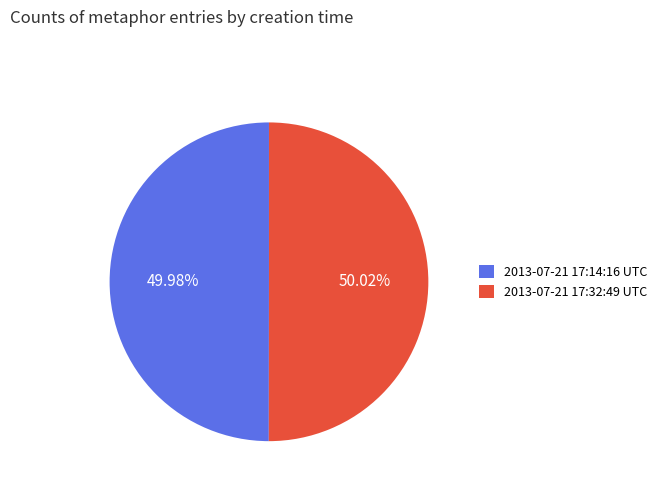

What percentage is the 2013-07-21 17:14:16 UTC slice, to the nearest percent?

50%